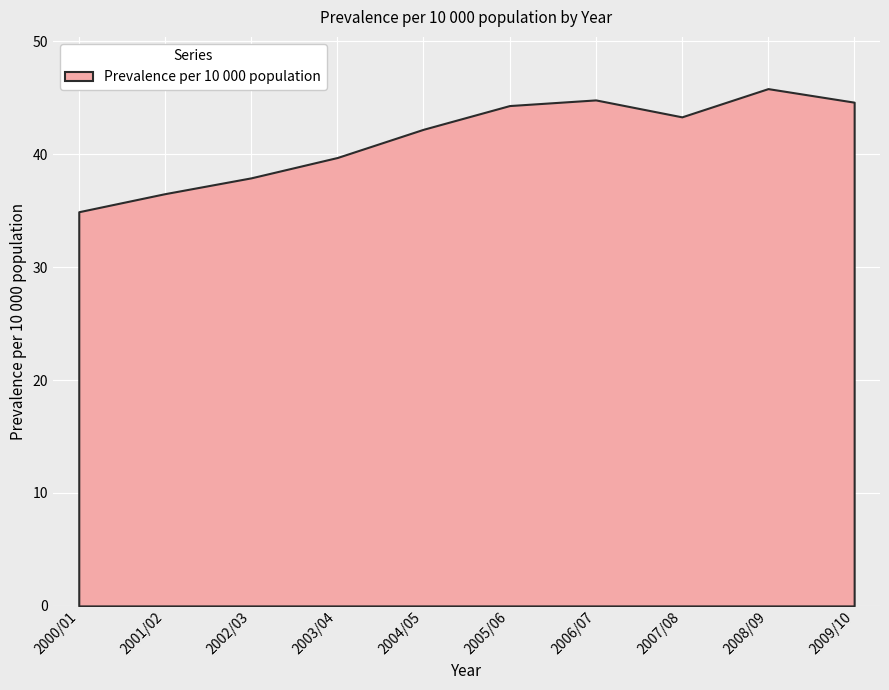

Reading right to left, transcribe all the data shown in this chart.

2009/10=44.6	2008/09=45.8	2007/08=43.3	2006/07=44.8	2005/06=44.3	2004/05=42.2	2003/04=39.7	2002/03=37.9	2001/02=36.5	2000/01=34.9